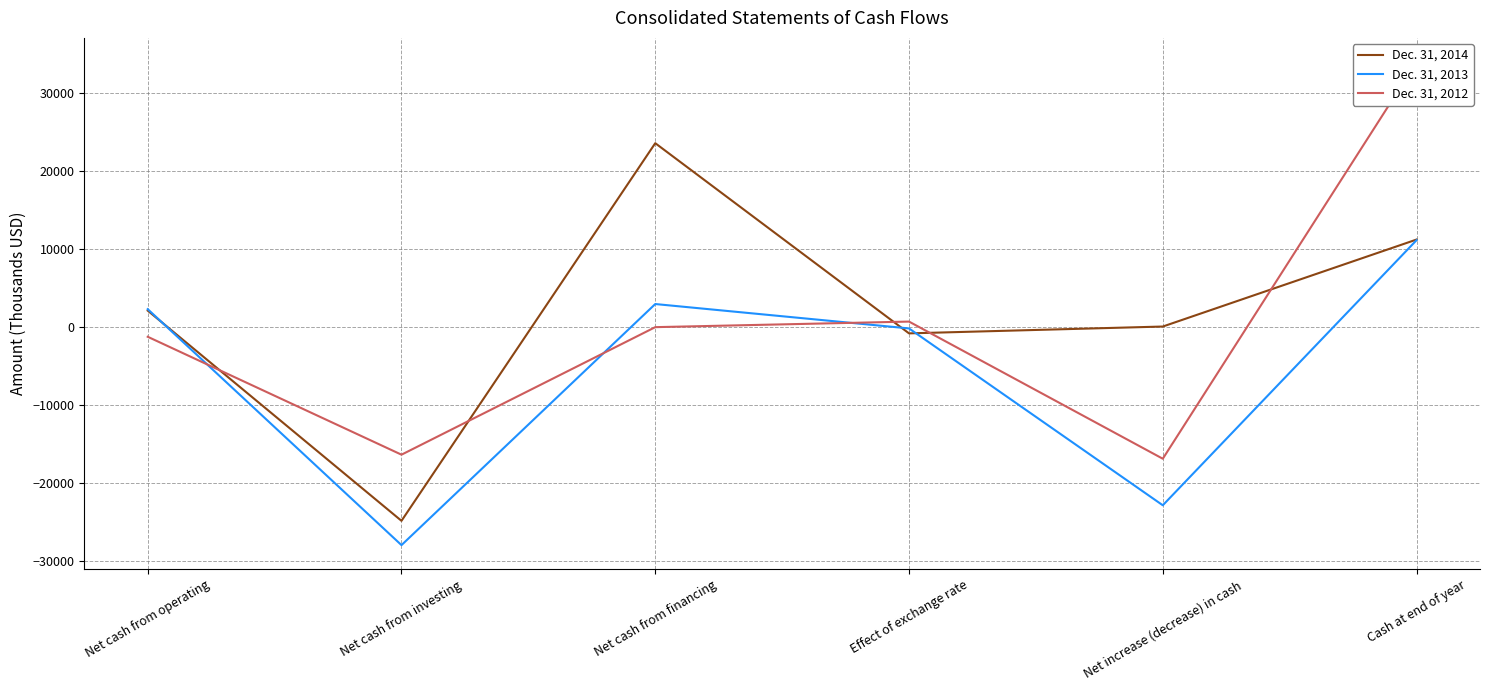

Reading right to left, list all the values displayed in this chart.

Dec. 31, 2014: 11232	79	-797	23587	-24831	2120
Dec. 31, 2013: 11153	-22837	-164	2964	-27945	2308
Dec. 31, 2012: 33990	-16869	714	0	-16350	-1233